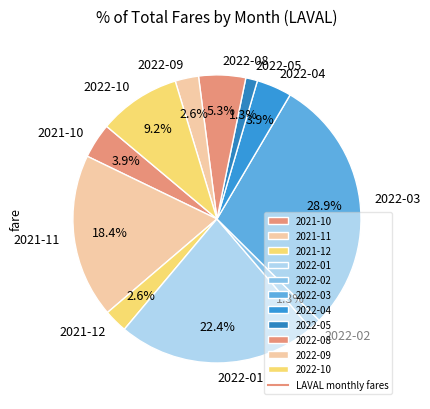

Does any single category account for the majority?

No